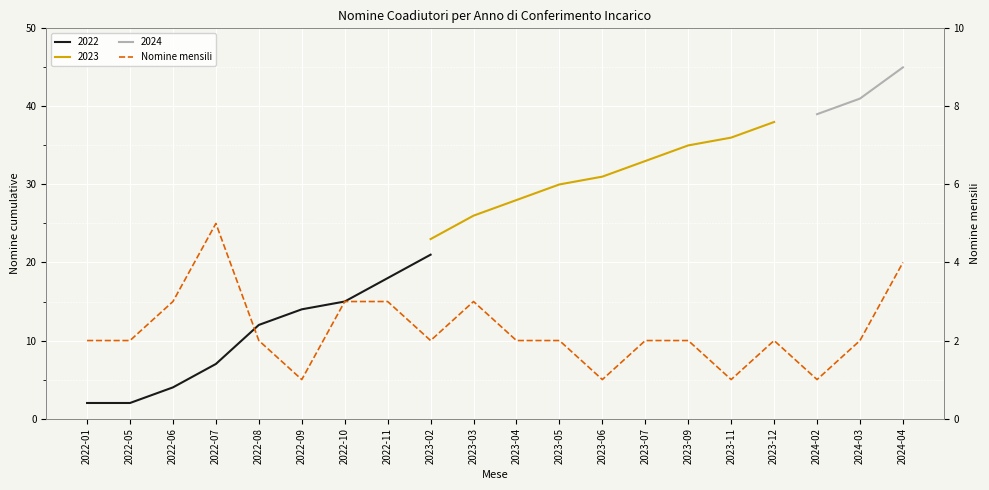

What is the ratio of the value at 2023-07 to the value at 2024-03?

1.0